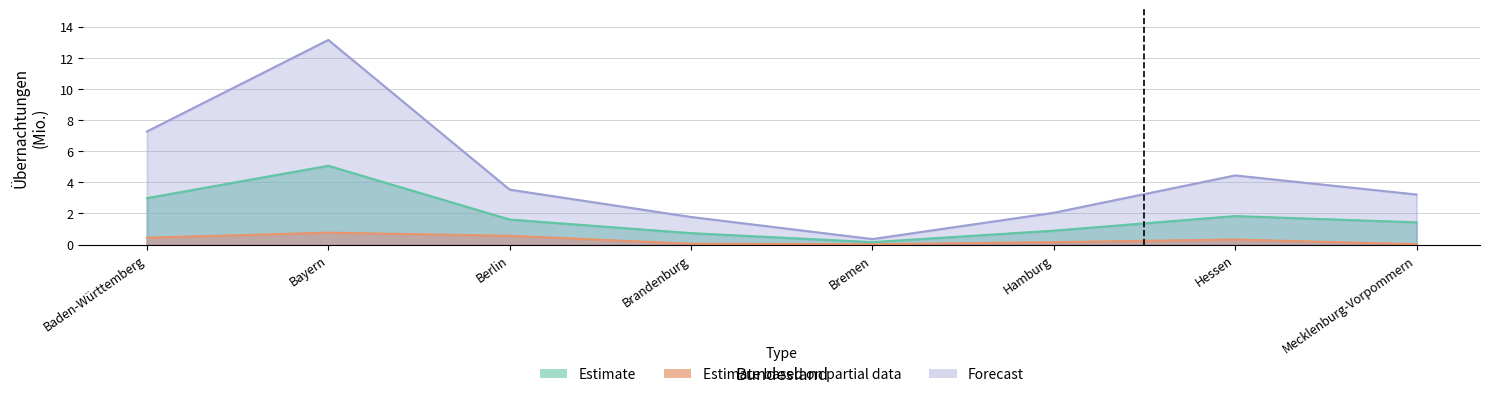

Which series has the largest range (max minus min)?

Forecast